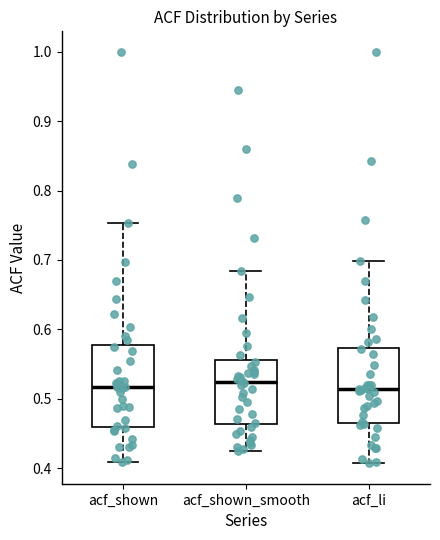

Where does the median line of the box for acf_shown_smooth sit on the y-axis? The values are not printed on the chart, so give them approximately, as read against the axis.

0.52